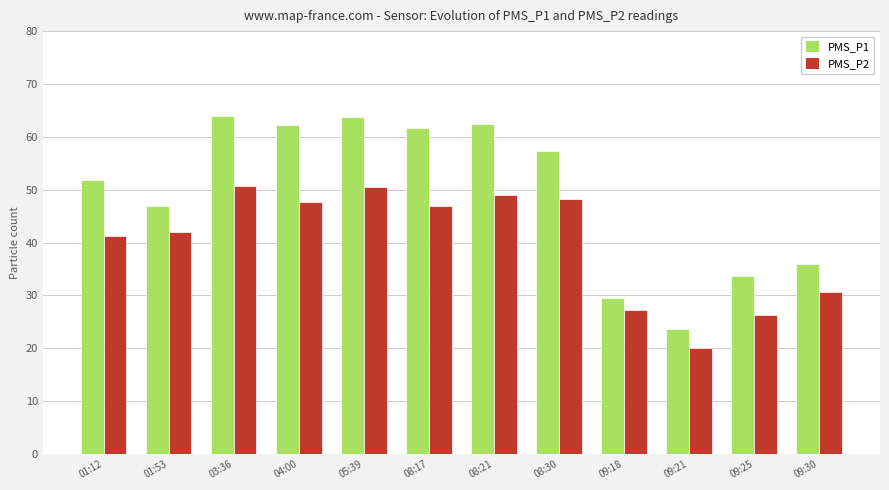

Rank the series by their maximum value, from lowest to highest.

PMS_P2, PMS_P1